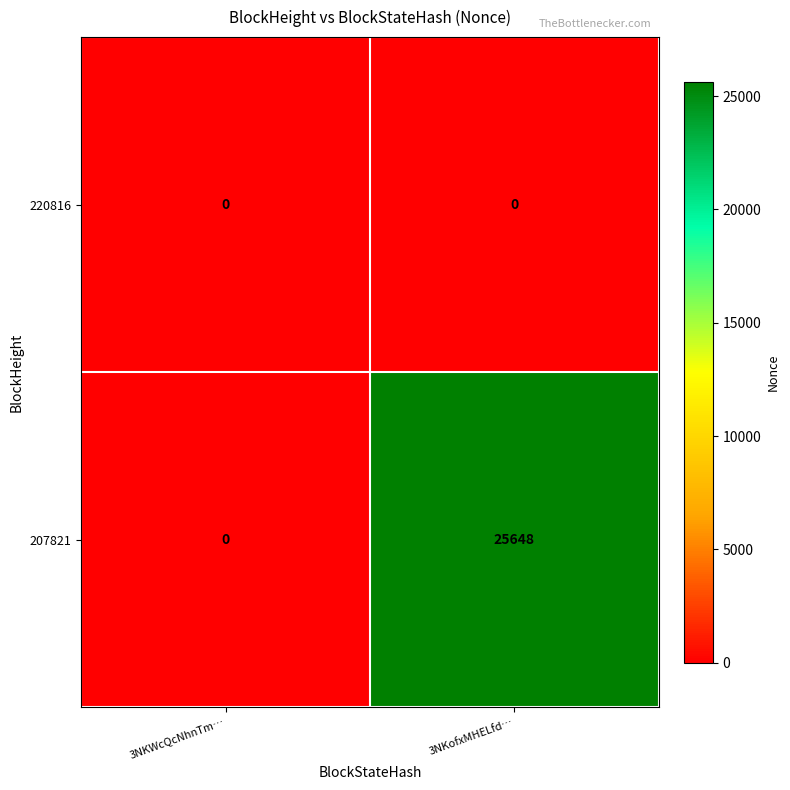

What is the difference between the highest and lowest values at 3NKofxMHELfd…?

25648